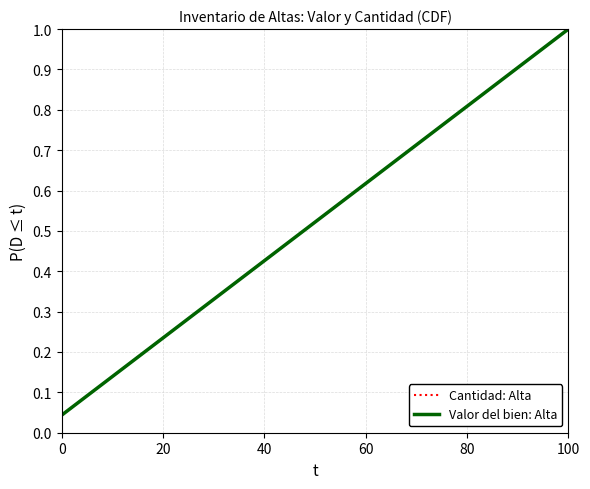

Is this an area chart (filled region under the line)?

No